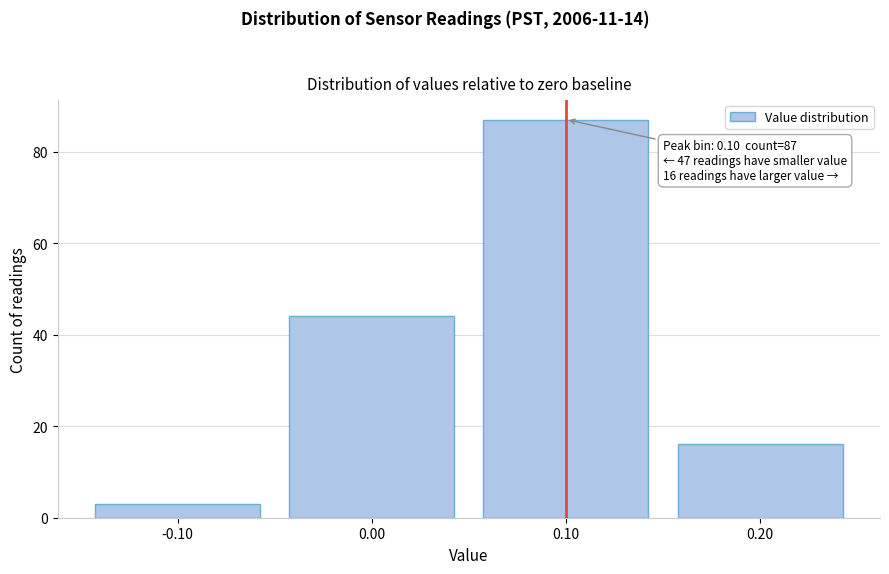

Reading left to right, what are all the values shown in this chart?

-0.10=3	0.00=44	0.10=87	0.20=16